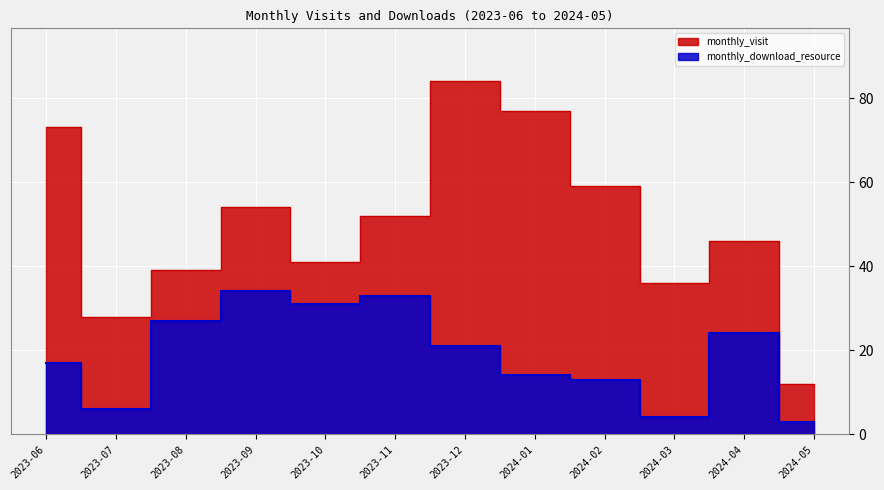

True or false: monthly_visit and monthly_download_resource cross at least once.

False